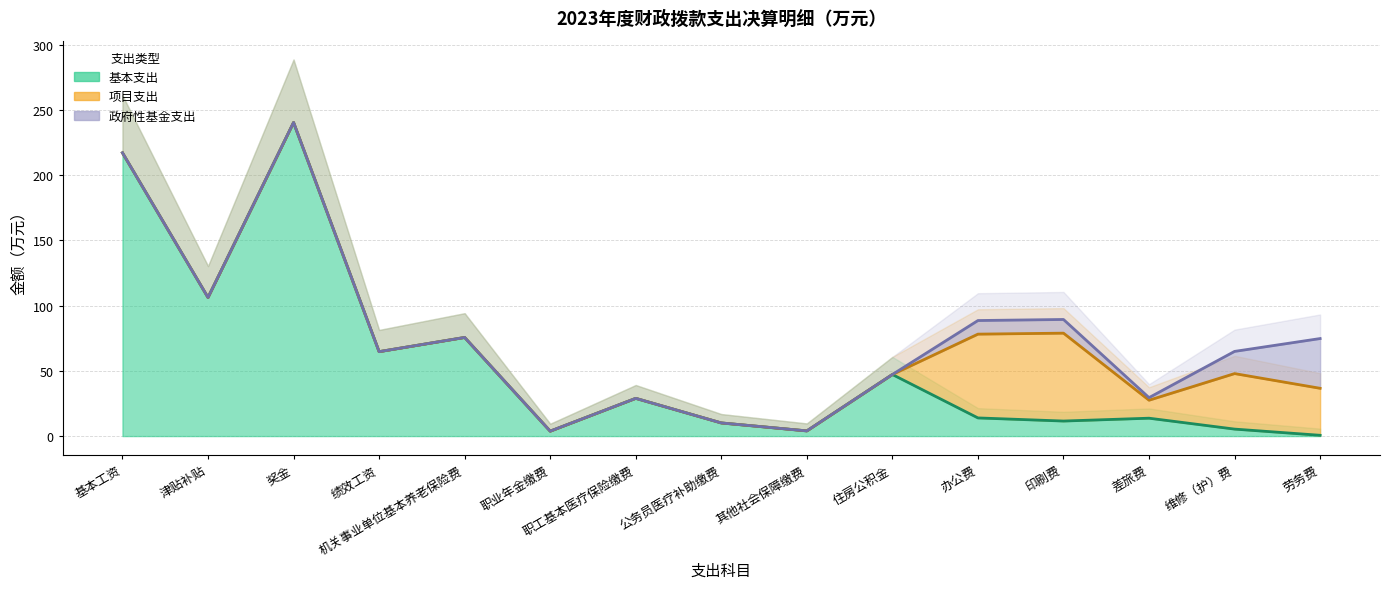

Reading right to left, what are all the values shown in this chart?

基本支出: 劳务费=0.6	维修（护）费=5.3	差旅费=13.7	印刷费=11.5	办公费=13.9	住房公积金=47.2	其他社会保障缴费=4.0	公务员医疗补助缴费=10.1	职工基本医疗保险缴费=28.9	职业年金缴费=3.8	机关事业单位基本养老保险费=75.6	绩效工资=64.7	奖金=240.3	津贴补贴=106.2	基本工资=217.0
项目支出: 劳务费=36.0	维修（护）费=42.5	差旅费=13.8	印刷费=67.3	办公费=64.2	住房公积金=0.0	其他社会保障缴费=0.0	公务员医疗补助缴费=0.0	职工基本医疗保险缴费=0.0	职业年金缴费=0.0	机关事业单位基本养老保险费=0.0	绩效工资=0.0	奖金=0.0	津贴补贴=0.0	基本工资=0.0
政府性基金支出: 劳务费=38.1	维修（护）费=17.0	差旅费=2.0	印刷费=10.5	办公费=10.4	住房公积金=0.0	其他社会保障缴费=0.0	公务员医疗补助缴费=0.0	职工基本医疗保险缴费=0.0	职业年金缴费=0.0	机关事业单位基本养老保险费=0.0	绩效工资=0.0	奖金=0.0	津贴补贴=0.0	基本工资=0.0